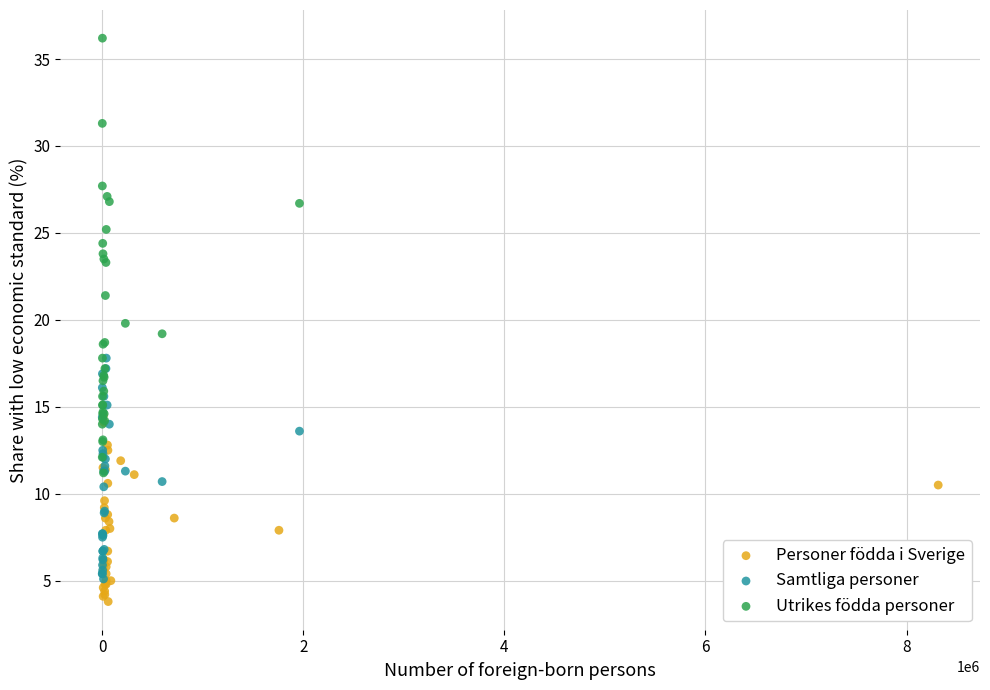

Which series has the widest spread of Y values?

Utrikes födda personer